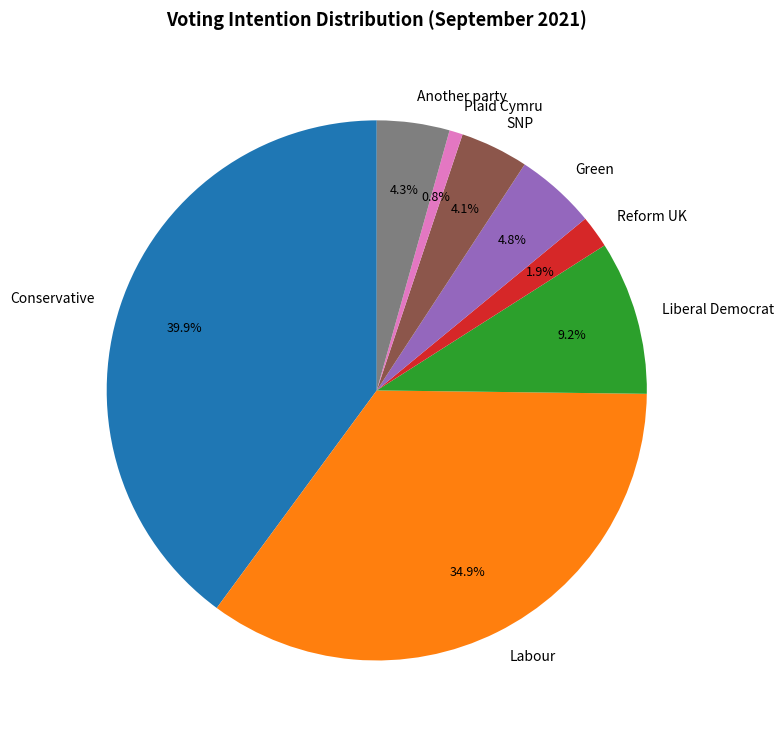

Is there any slice that represents more than half of the pie?

No